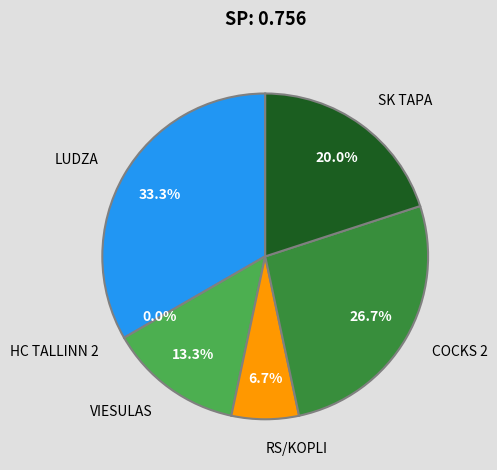

How many segments does this pie chart have?

6